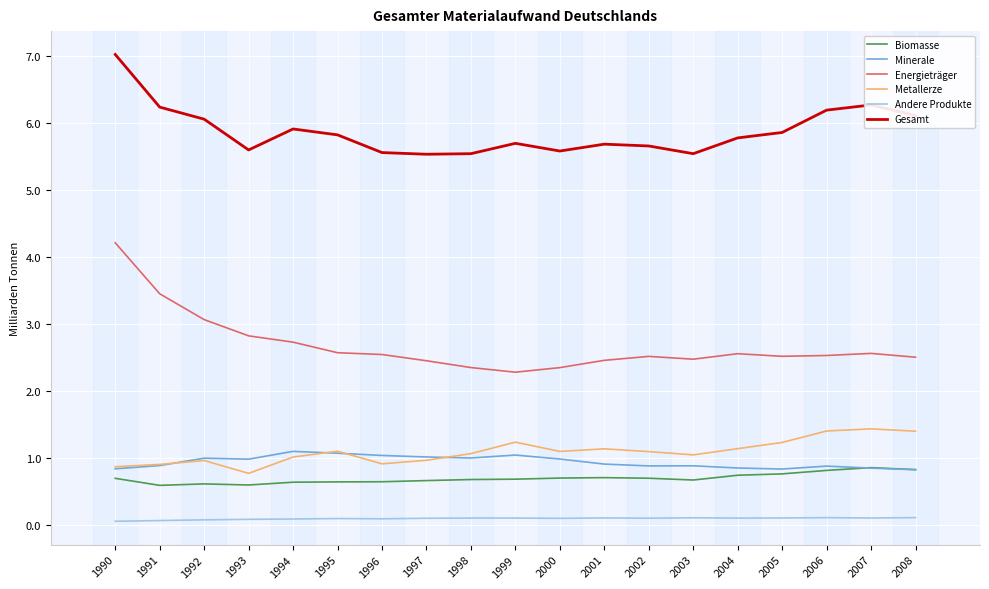

What is the lowest value of the Metallerze series?

0.8